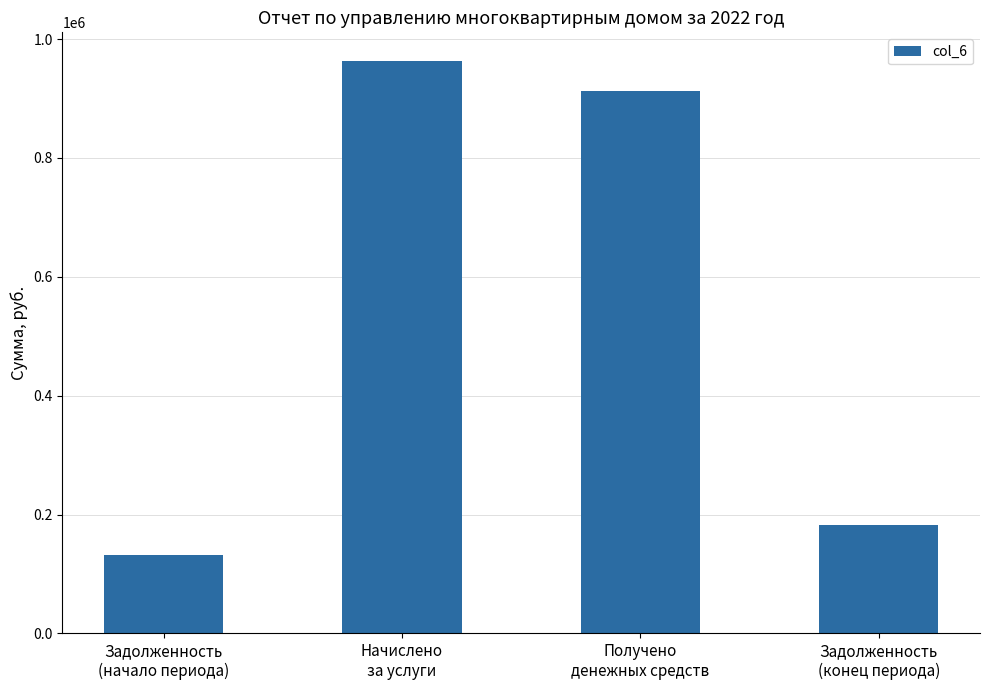

Approximately how many times larger is the value at Задолженность
(конец периода) compared to Задолженность
(начало периода)?

1.4